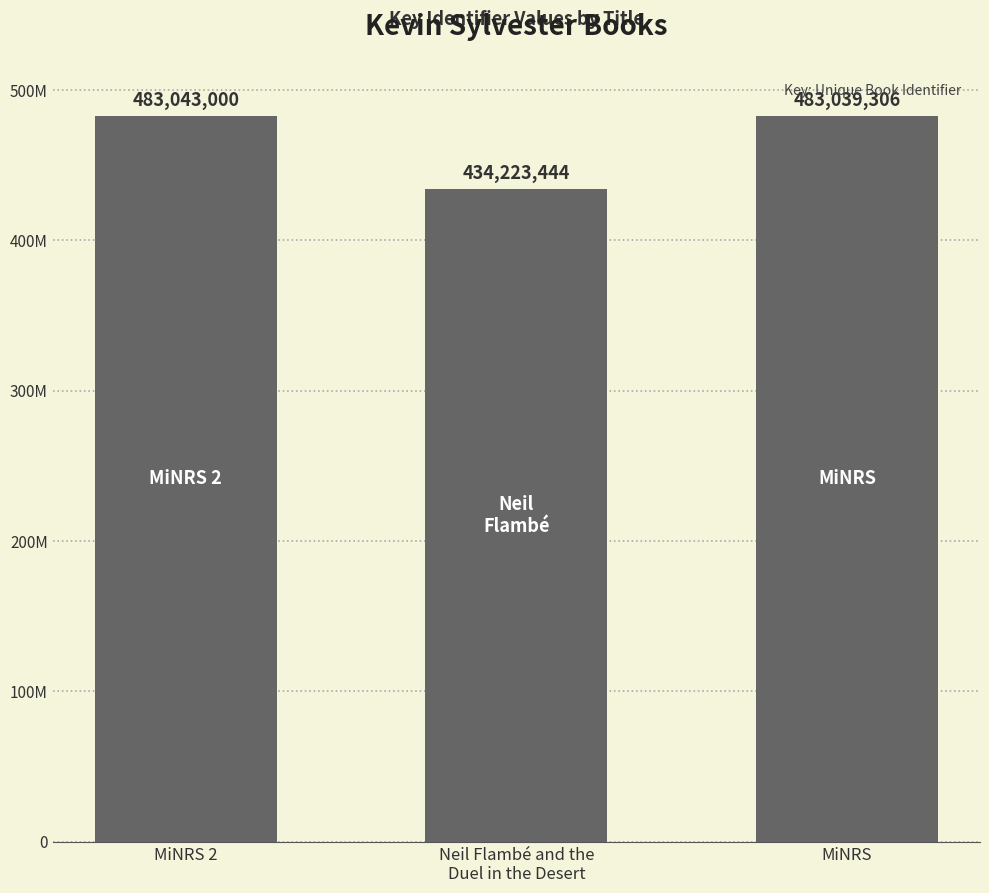

Which category has the lowest value across all series?

Neil Flambé and the
Duel in the Desert